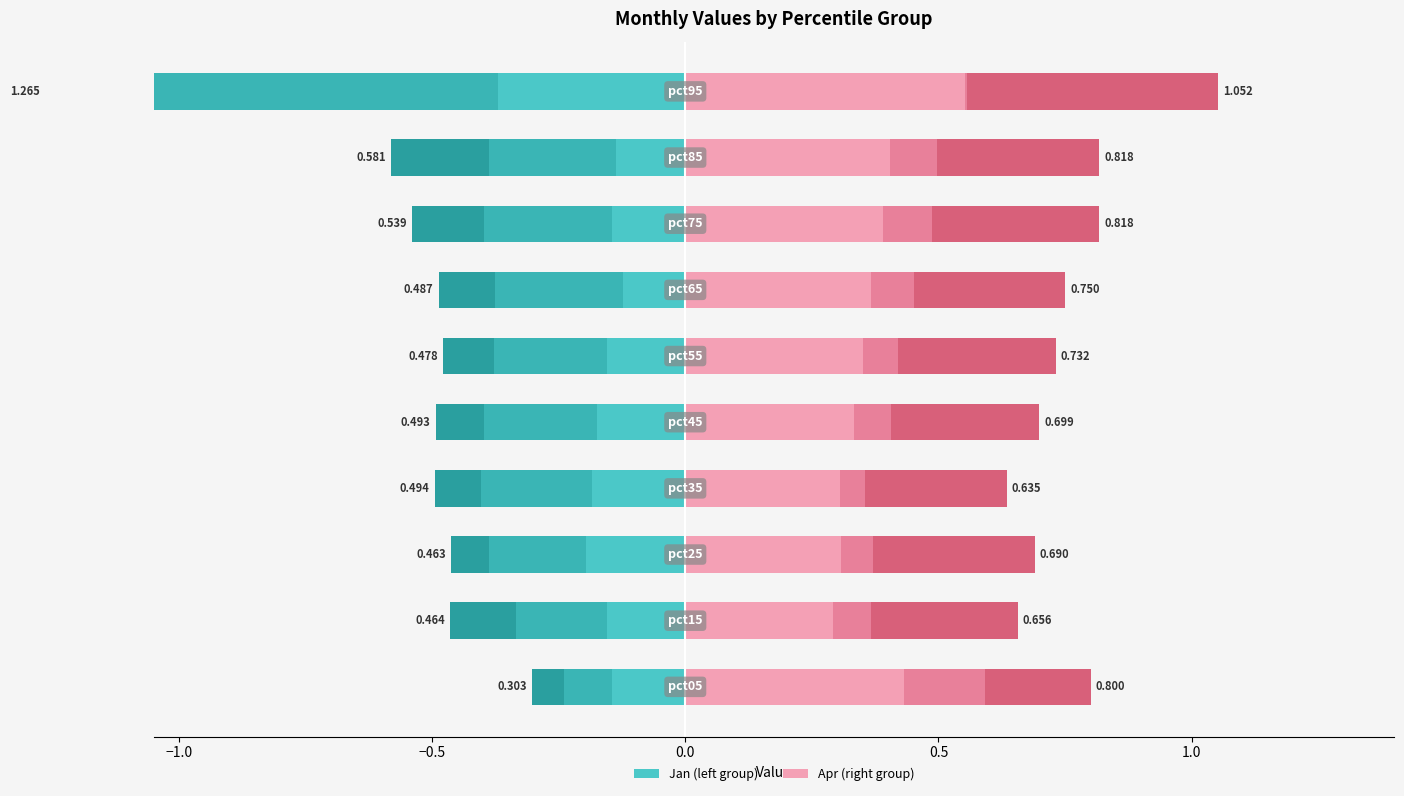

Between 7 and 8, which series saw the biggest shift?

Apr